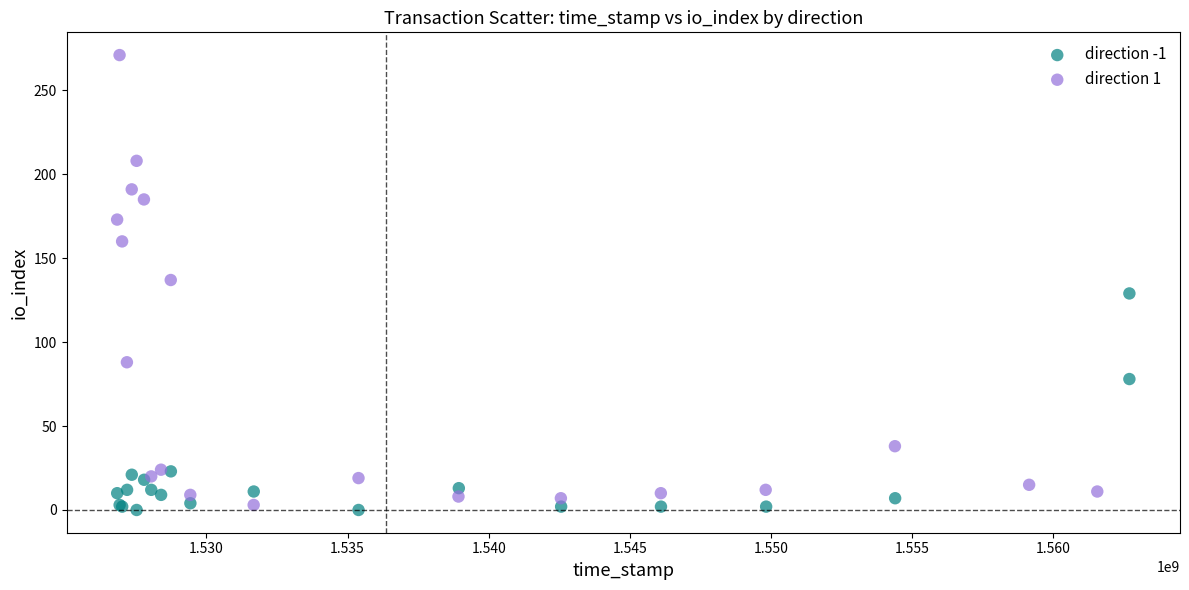

Which series reaches the maximum Y coordinate?

direction 1